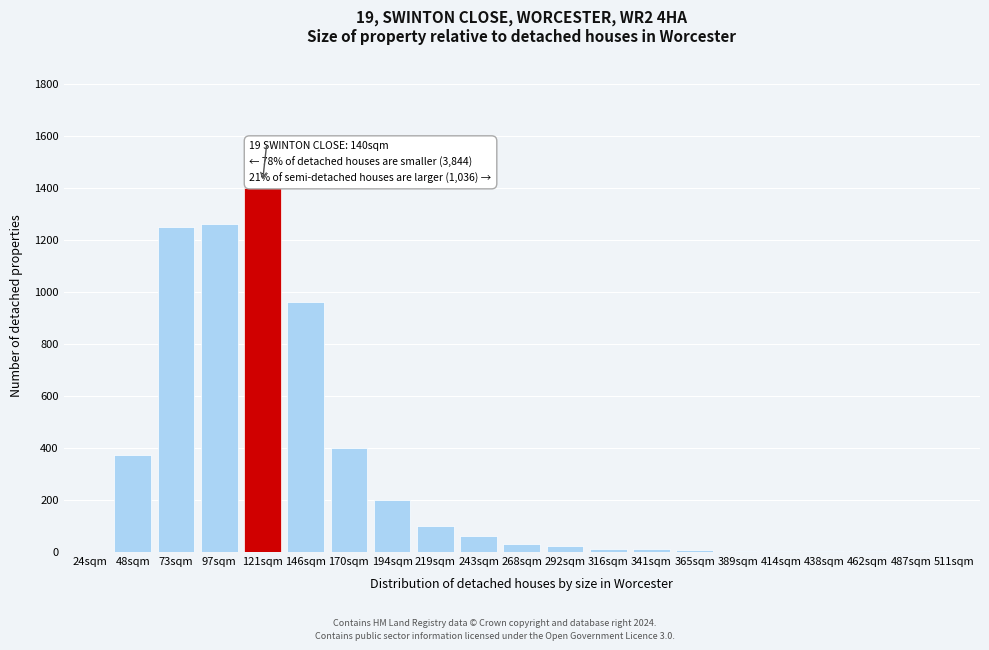

At which label is the value closest to 700?

146sqm